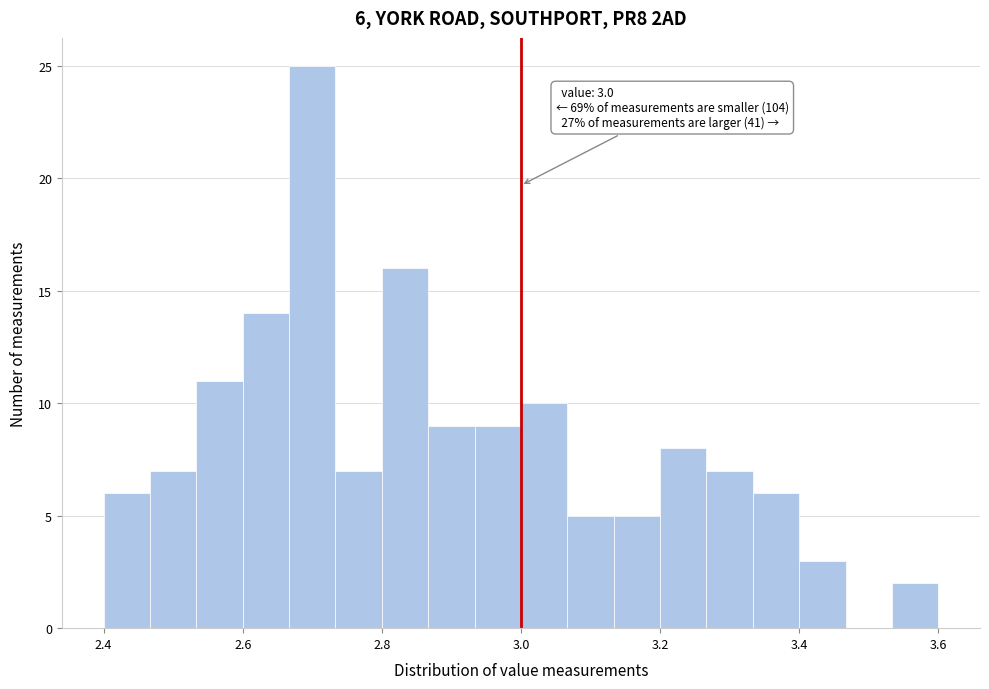

Around what value on the x-axis is the tallest bar? Give the approximate position of its centre, as read against the axis.

2.70